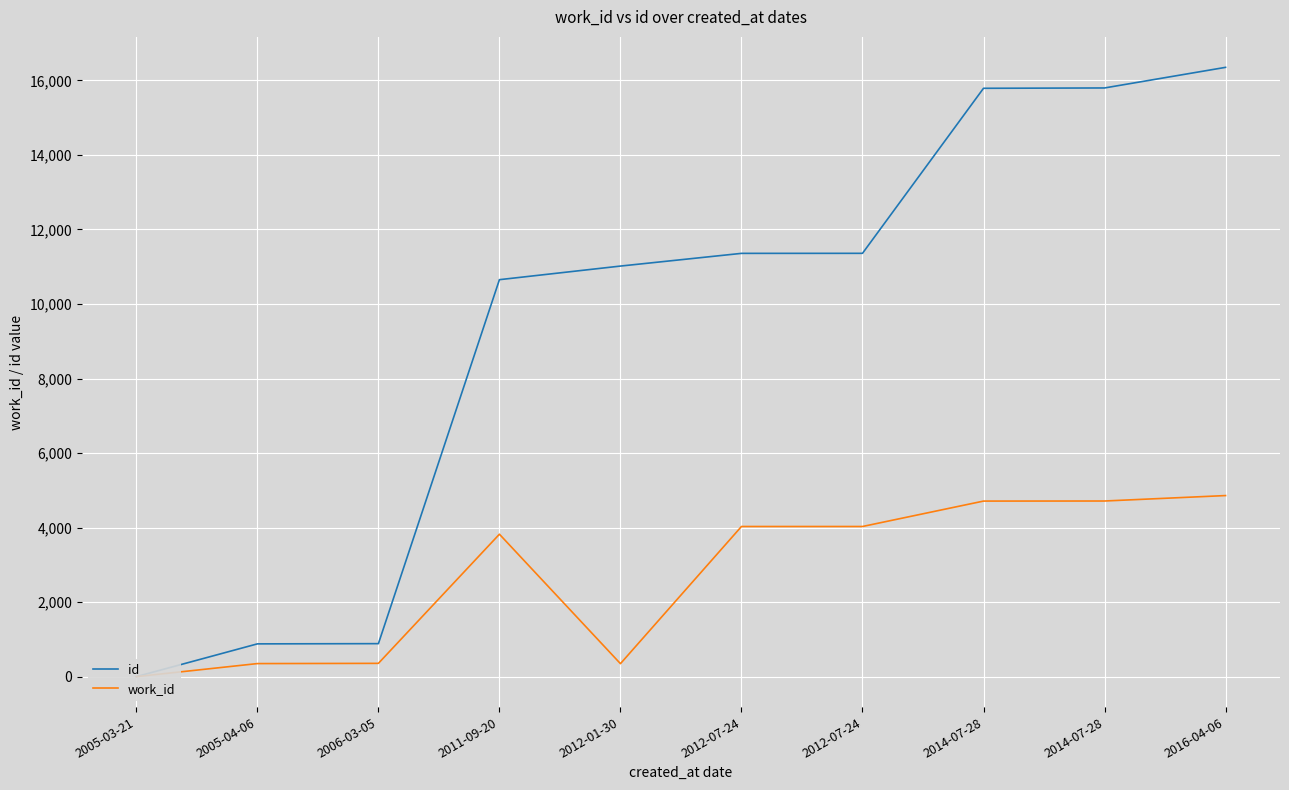

What is the sum of the id values at 2005-03-21 and 2005-04-06?

879